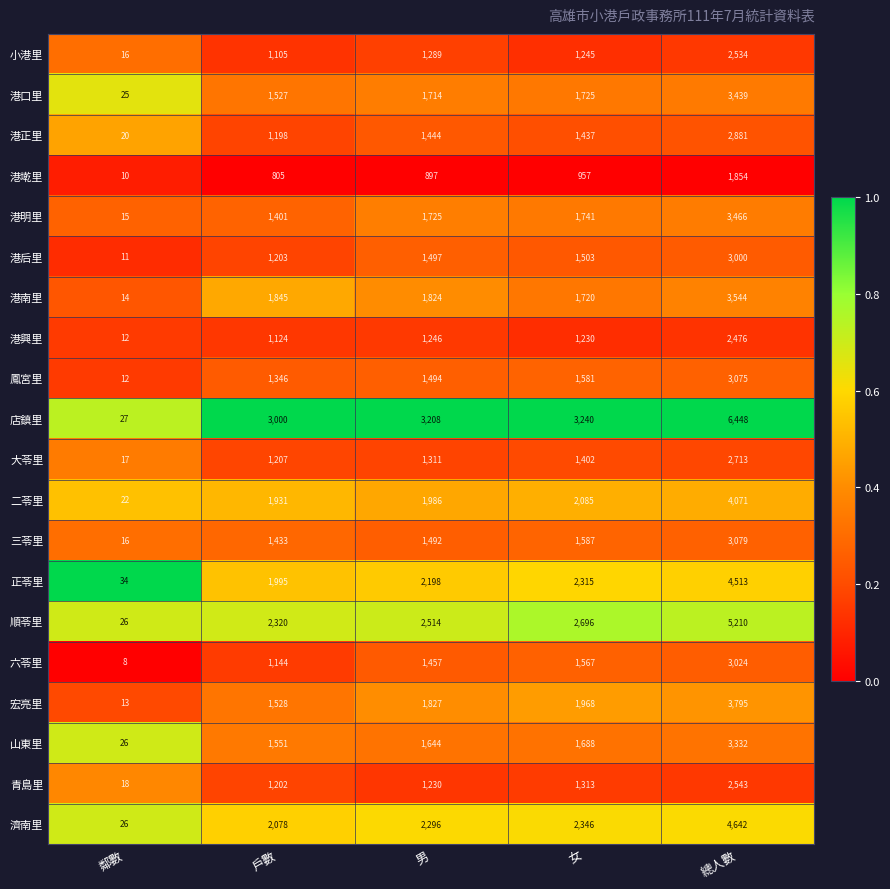

What is the greatest value displayed?

6448